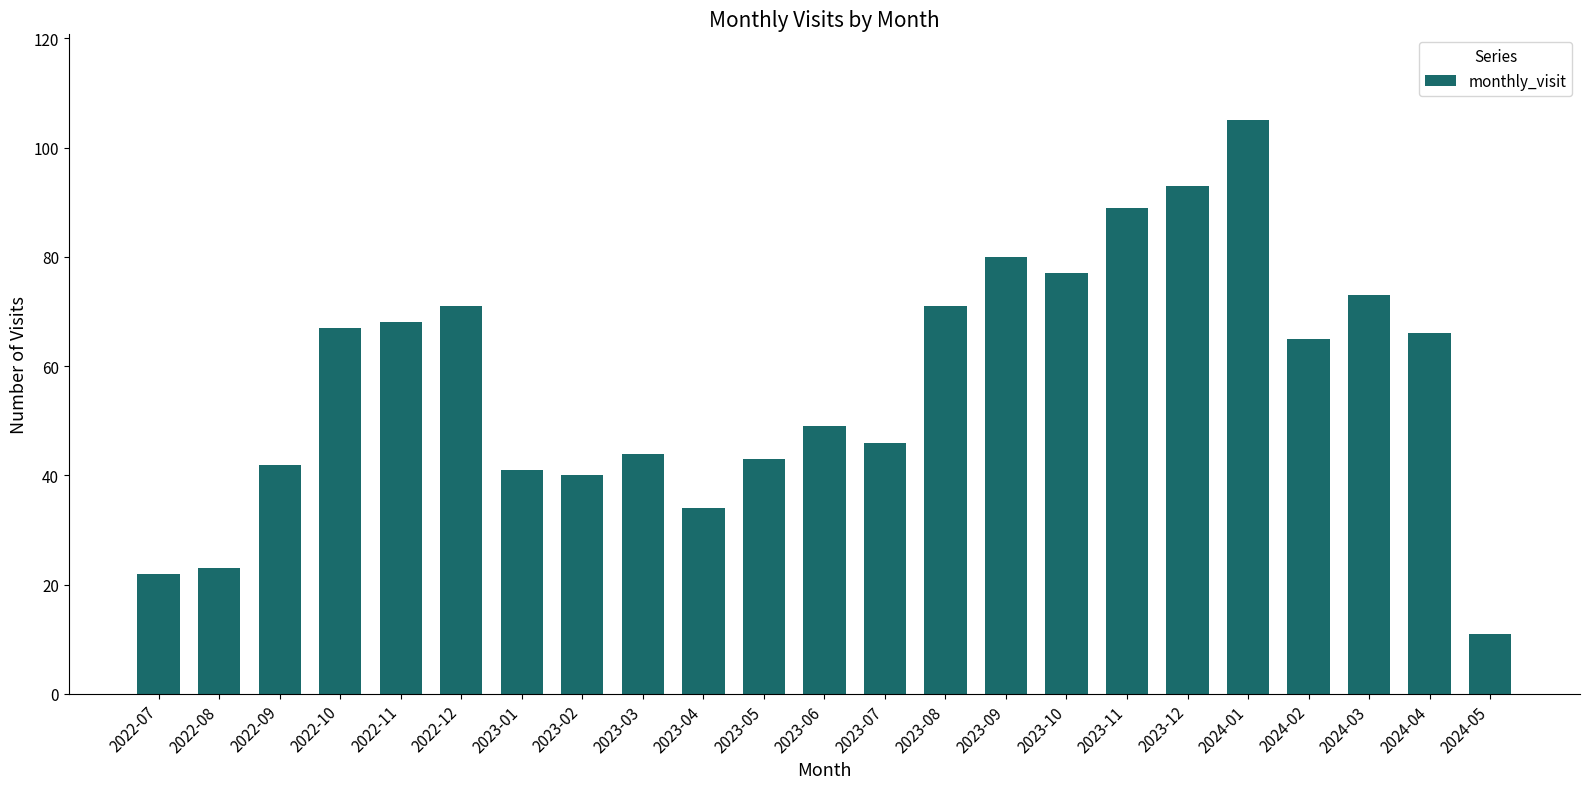

At which label does the data first exceed 65?

2022-10